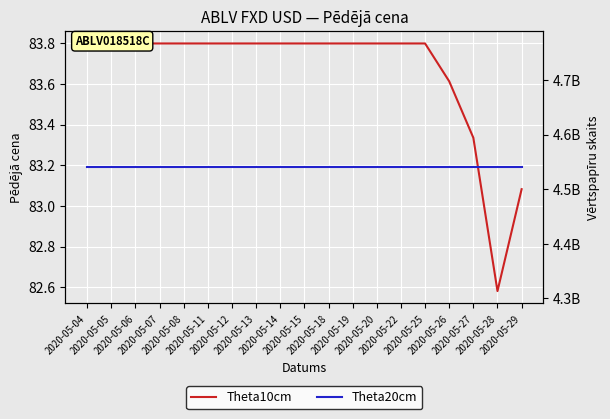

List the series in order of their peak value, highest first.

Theta20cm, Theta10cm